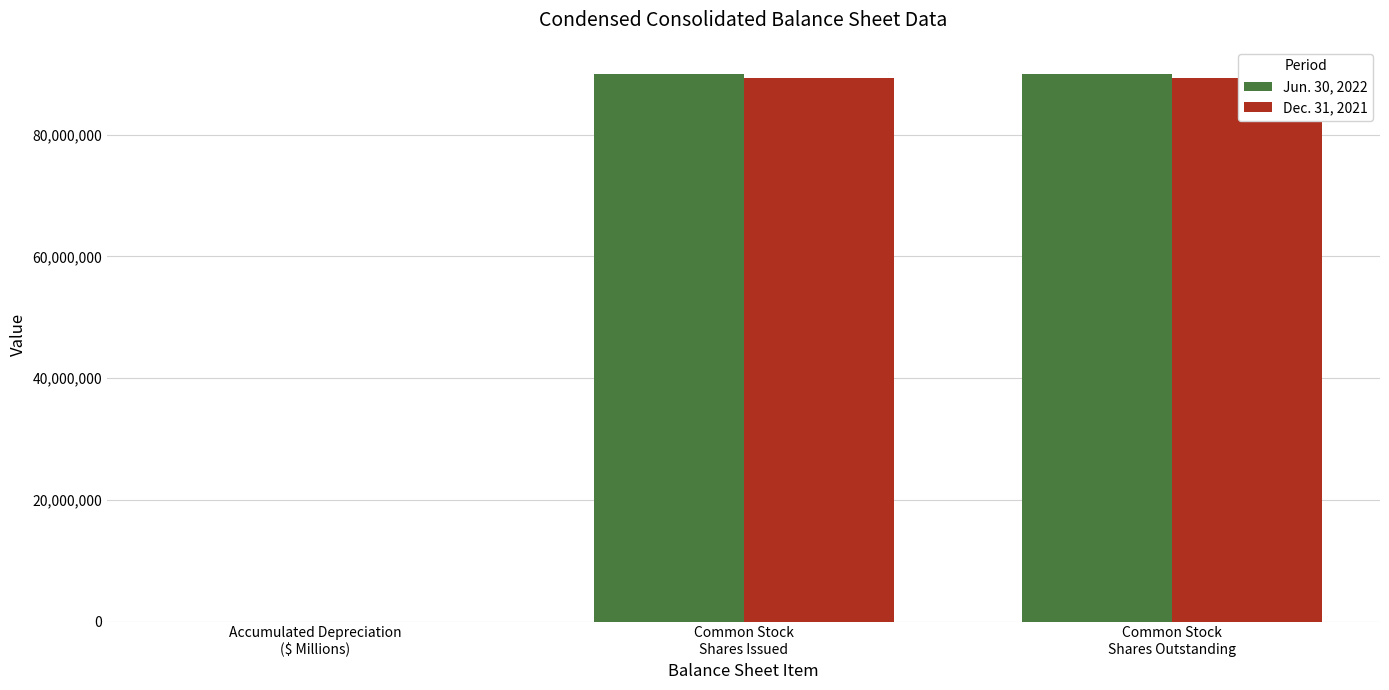

What is the value of the Dec. 31, 2021 bar at the 3rd from the left?

89332557.0